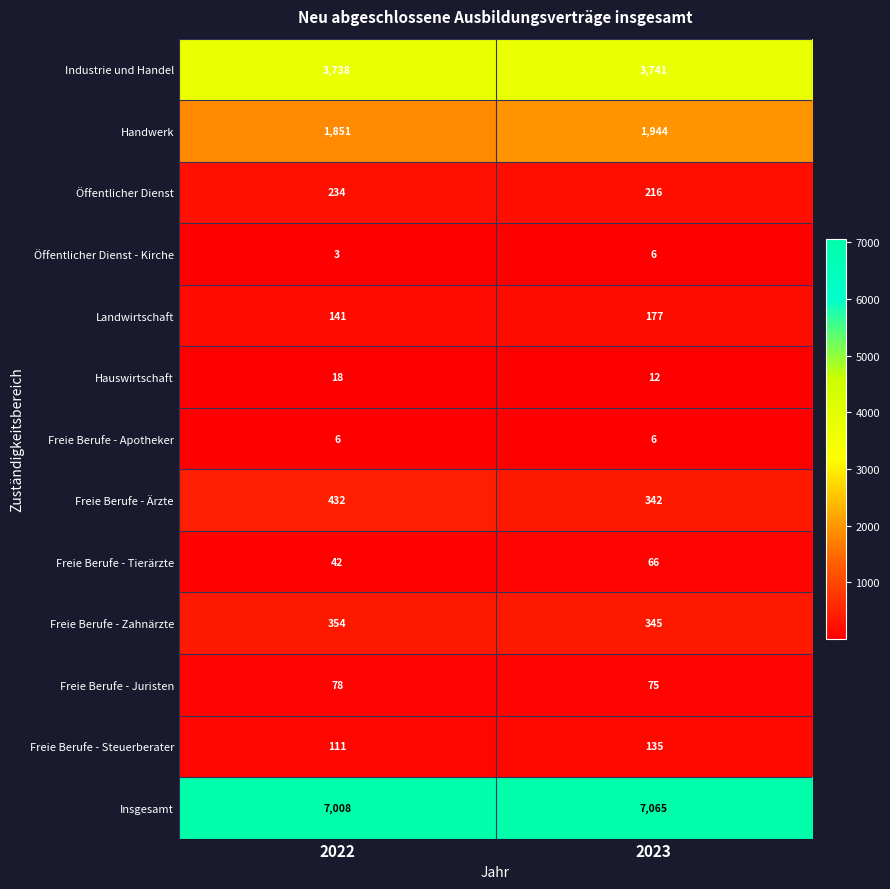

The Landwirtschaft series shows 29 at 2022. True or false?

False